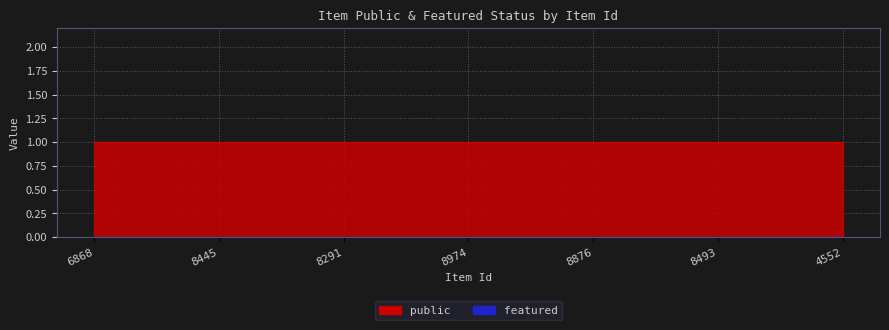

Reading right to left, transcribe all the data shown in this chart.

public: 4552=1	8493=1	8876=1	8974=1	8291=1	8445=1	6868=1
featured: 4552=0	8493=0	8876=0	8974=0	8291=0	8445=0	6868=0